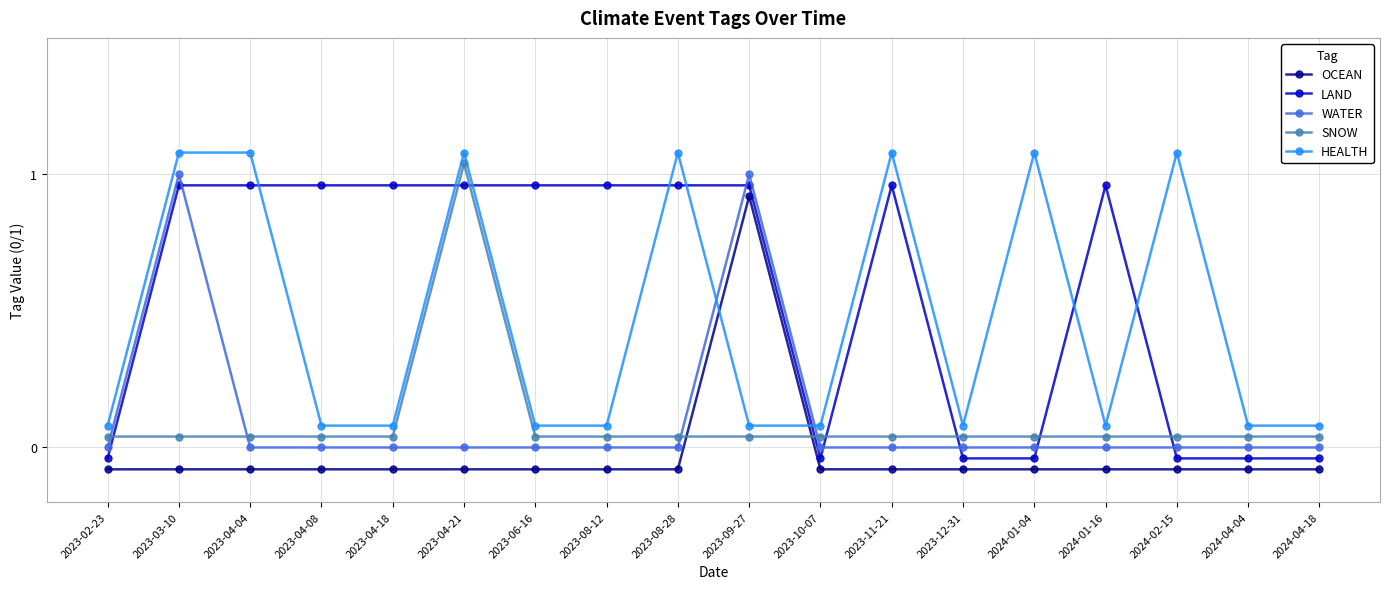

True or false: HEALTH has more than 1 points higher than both neighbors.

True